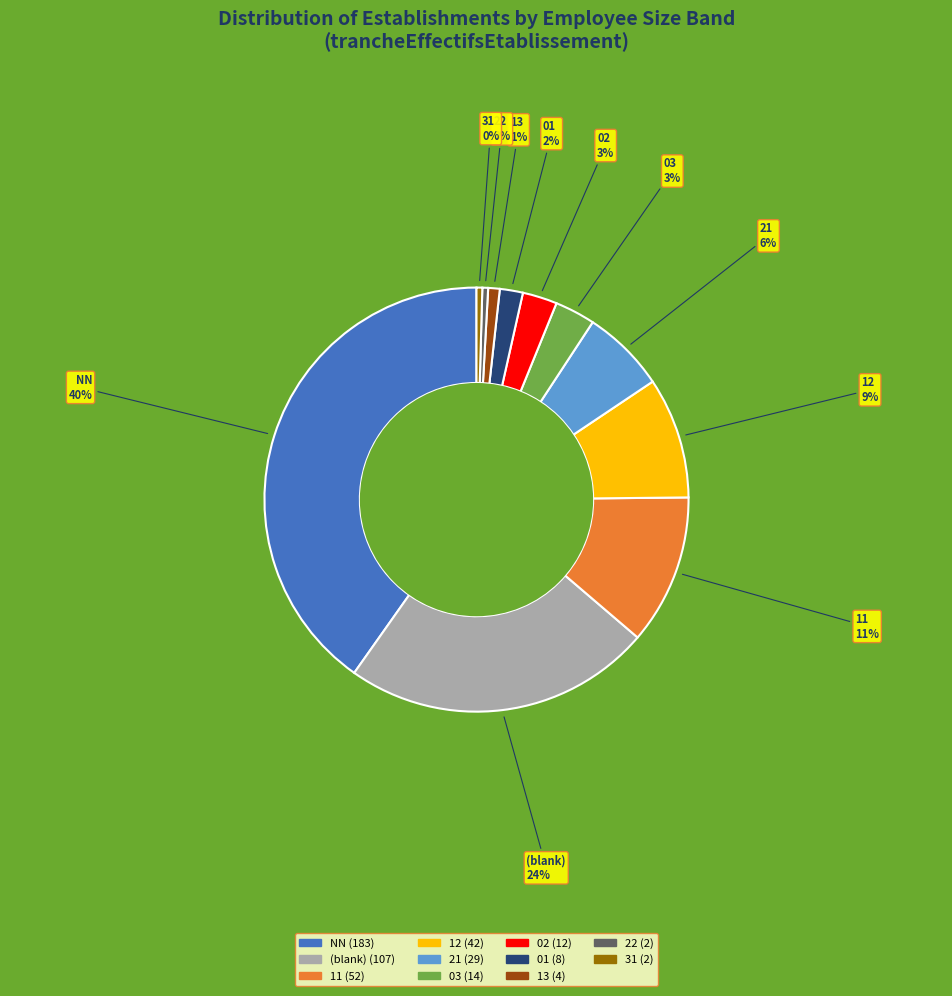

Is there any slice that represents more than half of the pie?

No